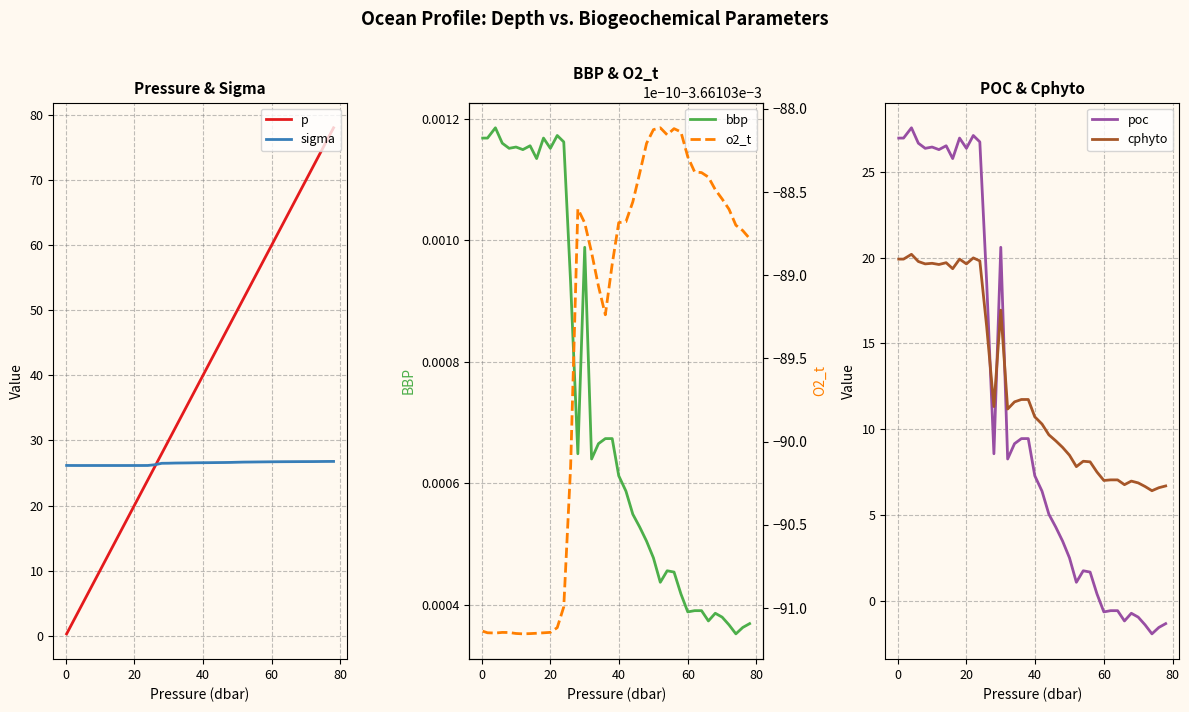

True or false: sigma has a value of 10.7 at 20.

False